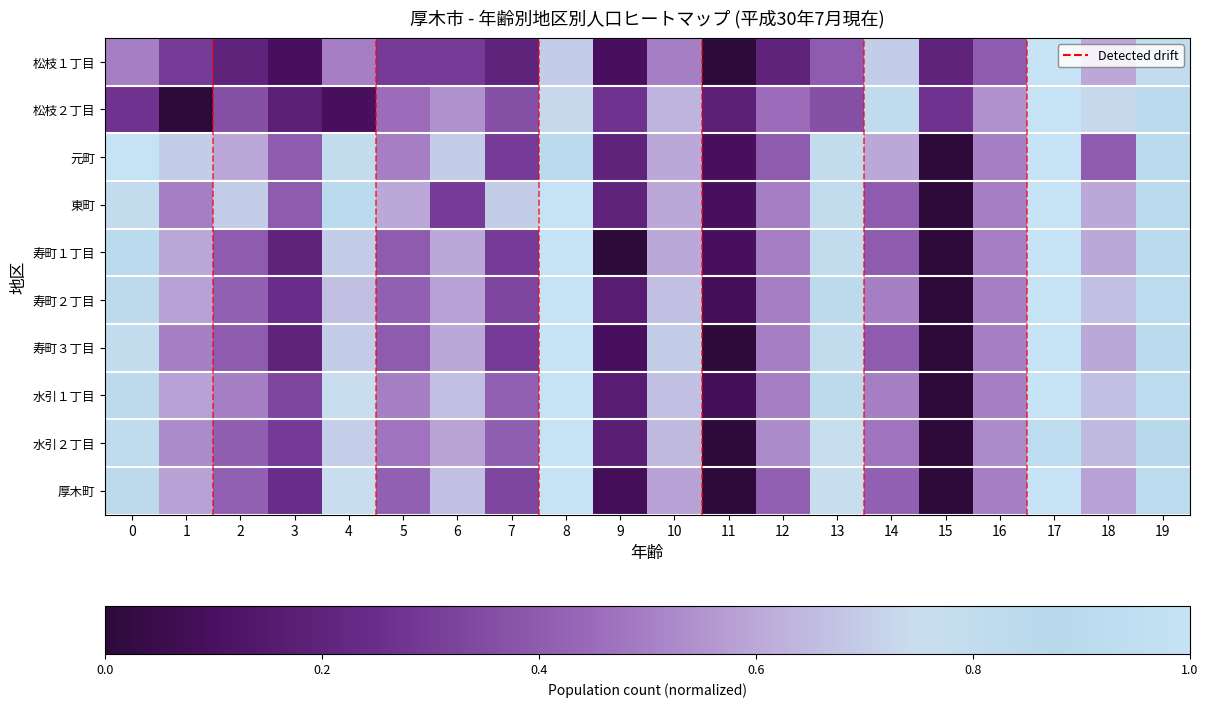

At how many categories does at least one series exceed 0?

20